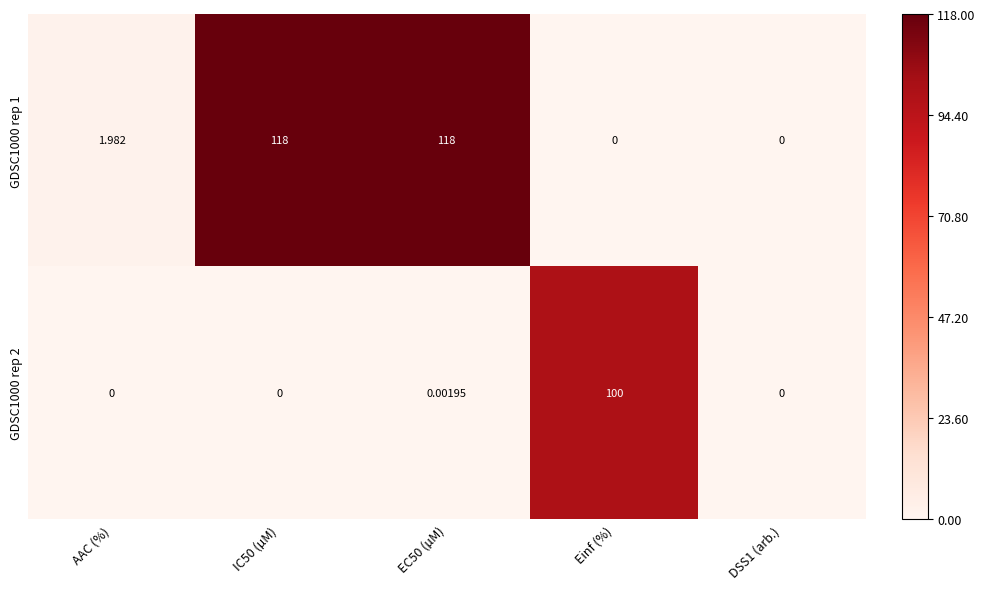

How many data points in GDSC1000 rep 2 are above 0?

2